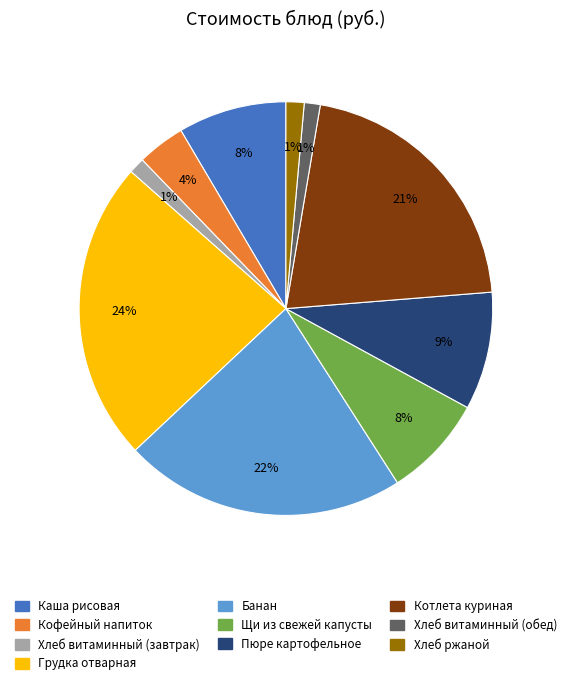

Which category has the biggest portion of the pie?

Грудка отварная